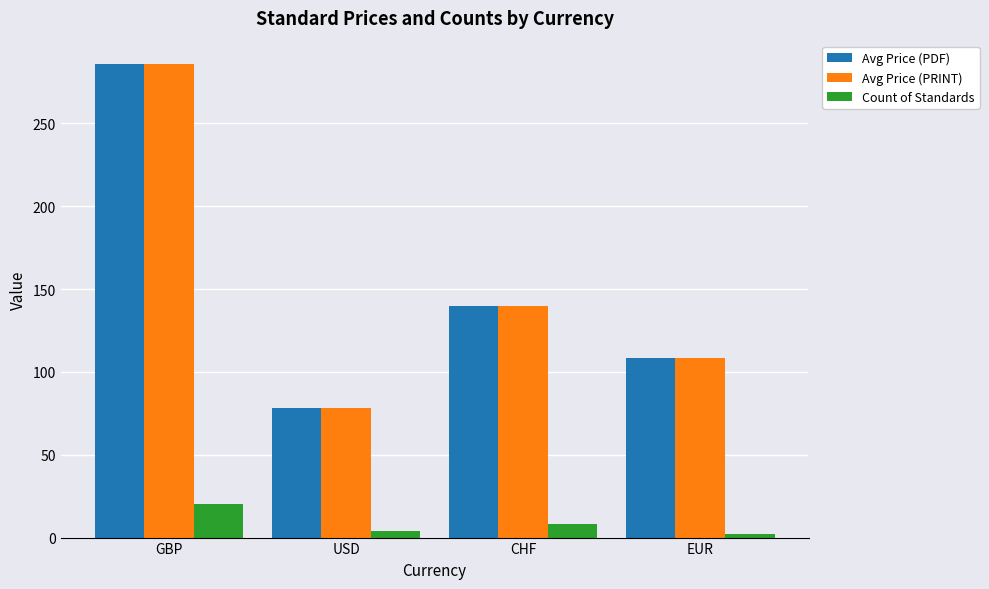

At which label is Avg Price (PRINT) closest to 181?

CHF